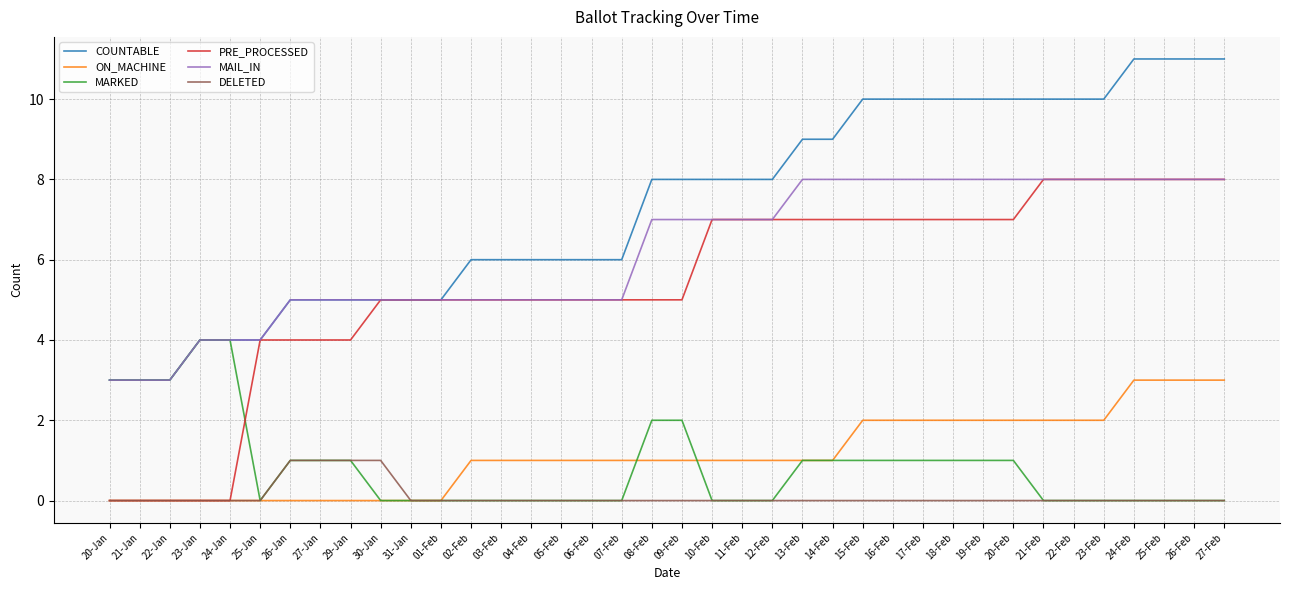

Is the value of MARKED at 16-Feb greater than the value of DELETED at 17-Feb?

Yes